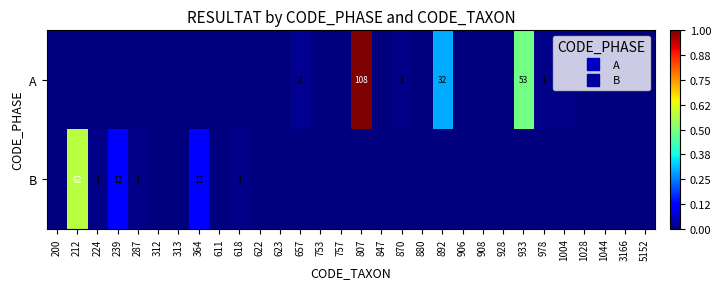

List the series in order of their peak value, lowest first.

B, A